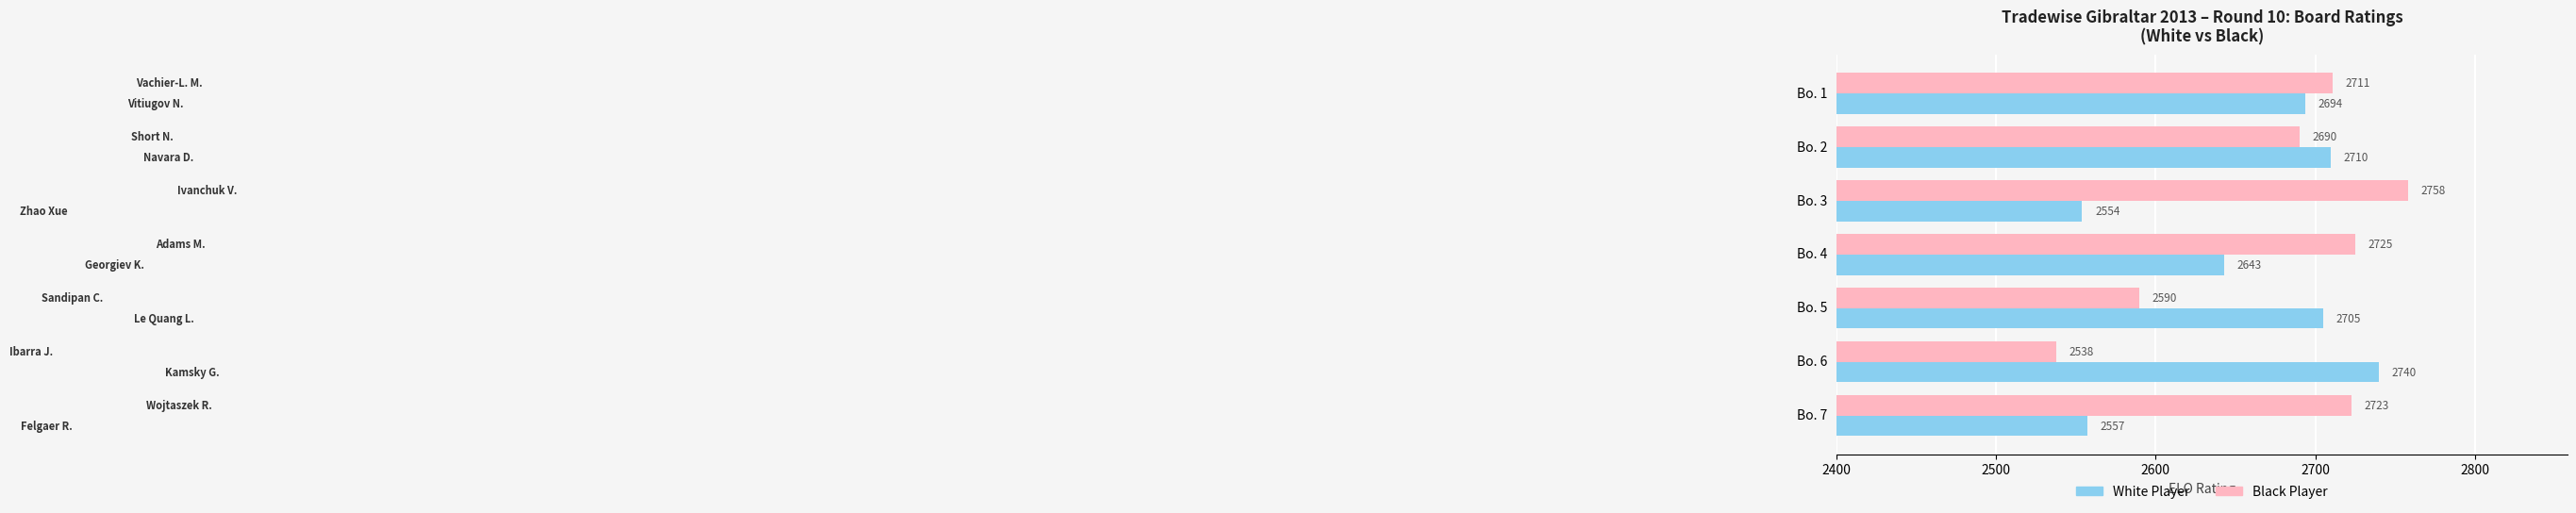

At which label does White Player reach its minimum?

Bo. 3